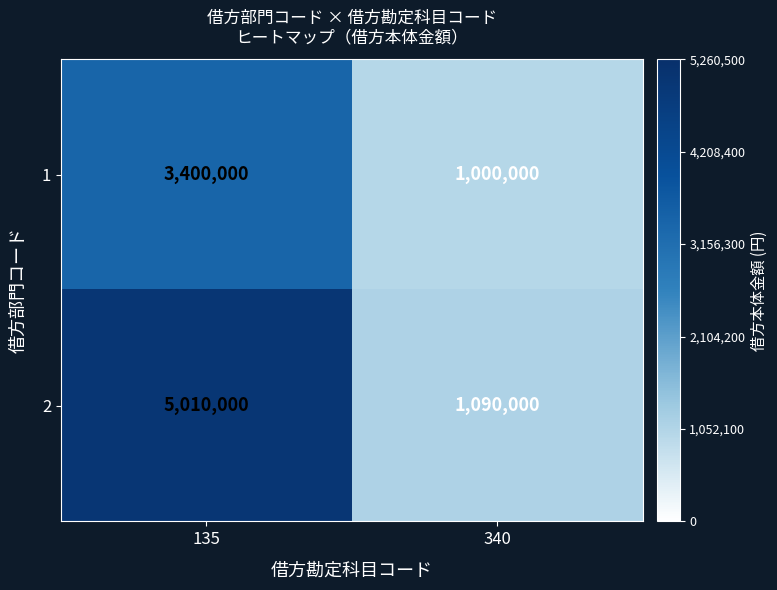

At how many categories does at least one series exceed 2092577?

1